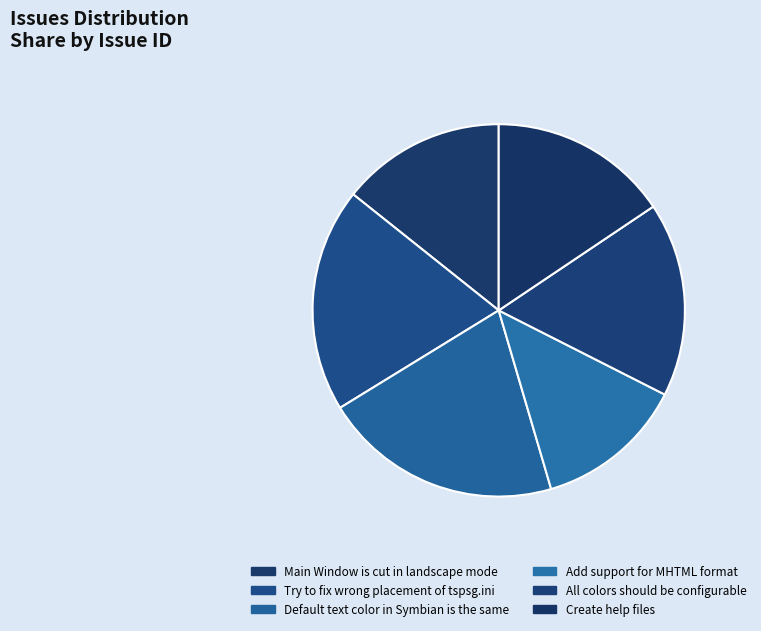

Which slice is the smallest?

Add support for MHTML format